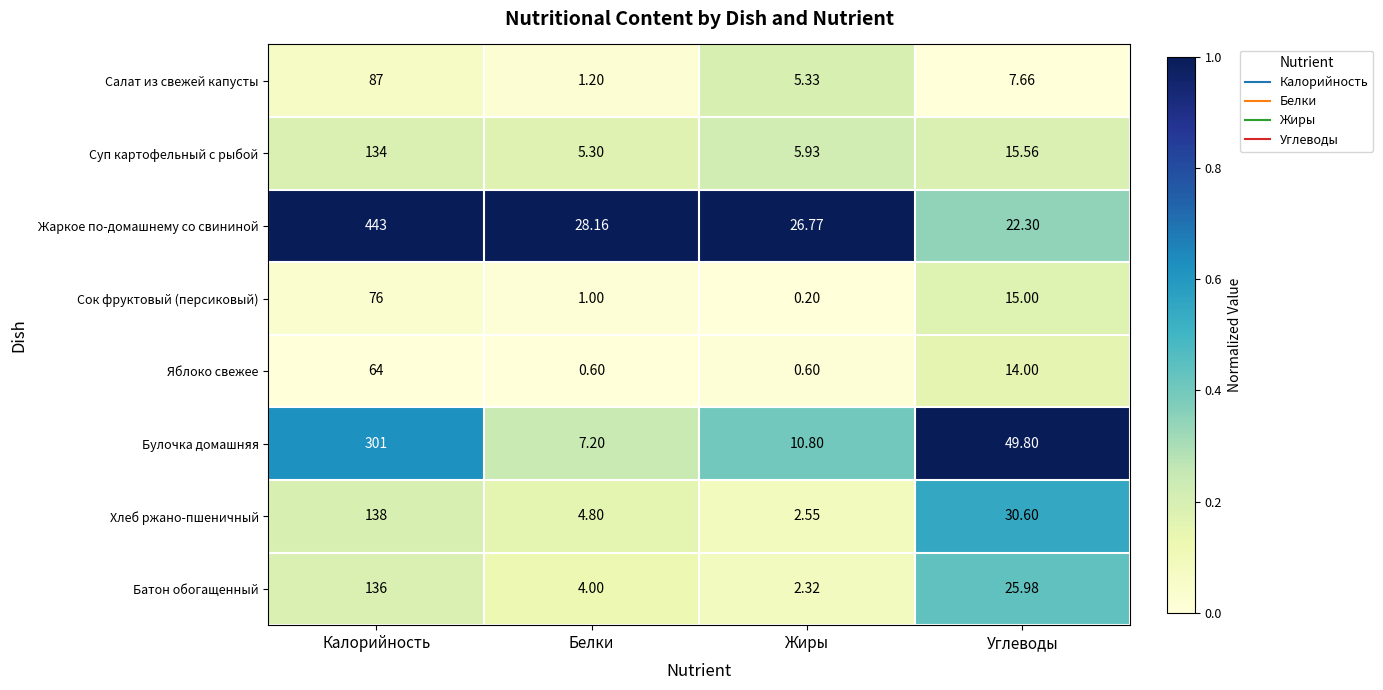

Rank the series by their maximum value, from lowest to highest.

Яблоко свежее, Сок фруктовый (персиковый), Салат из свежей капусты, Суп картофельный с рыбой, Батон обогащенный, Хлеб ржано-пшеничный, Булочка домашняя, Жаркое по-домашнему со свининой